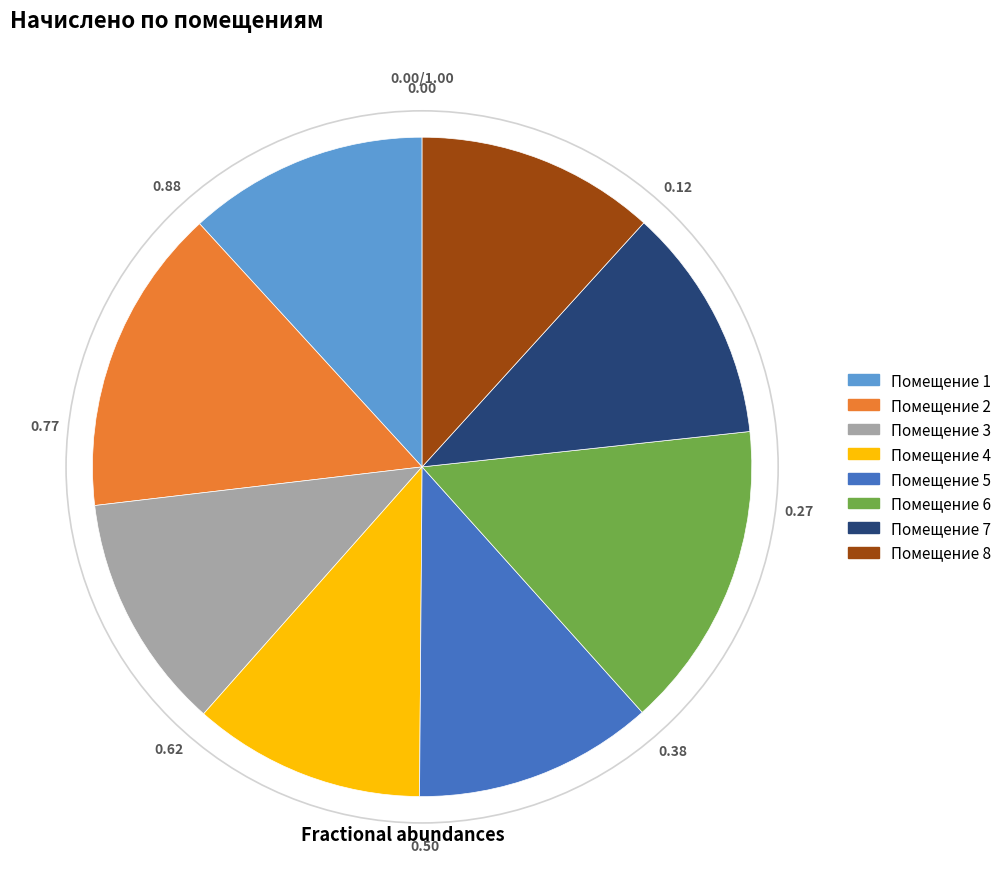

Is there a majority slice in this chart?

No